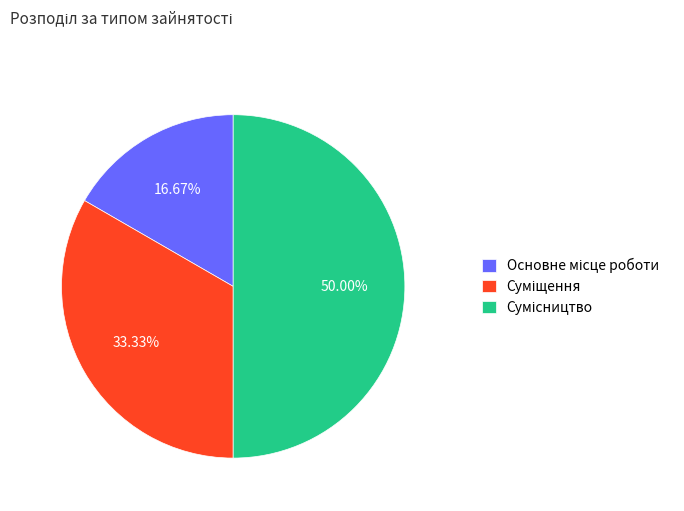

Rank the categories by value from highest to lowest.

Сумісництво, Суміщення, Основне місце роботи